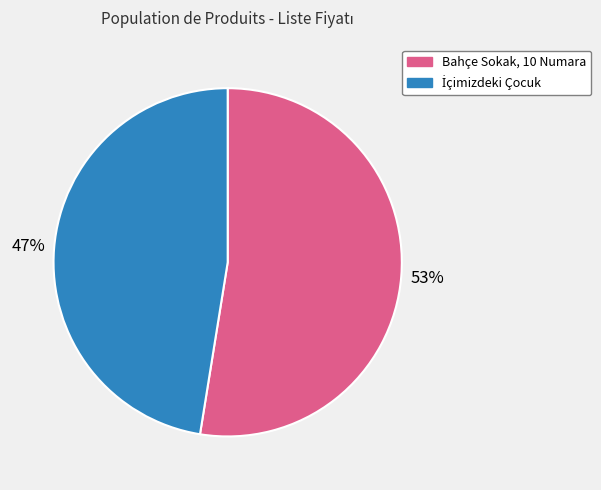

To the nearest percent, what percentage of the pie is Bahçe Sokak, 10 Numara?

53%